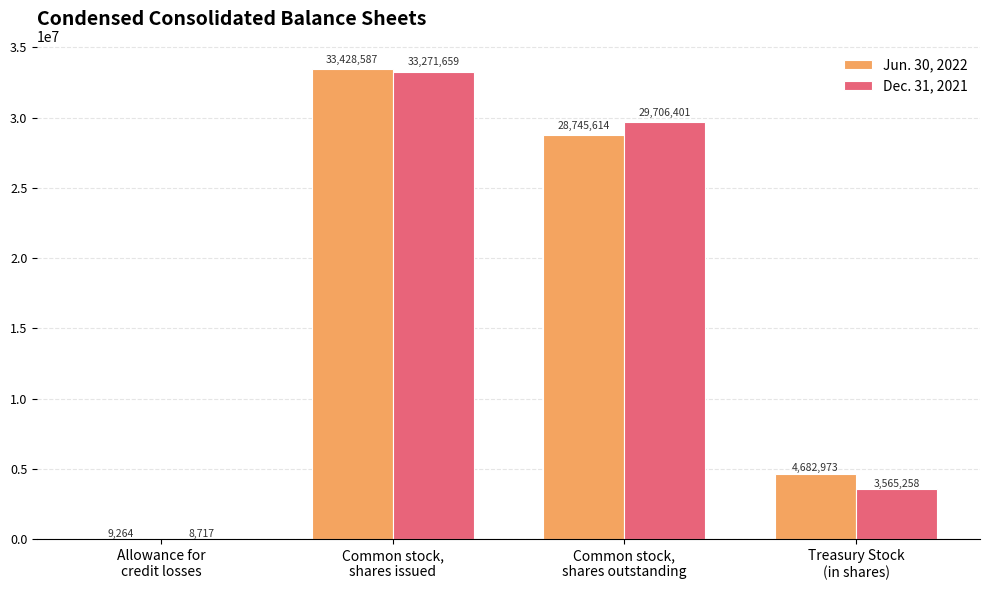

Which series has the largest total across all categories?

Jun. 30, 2022